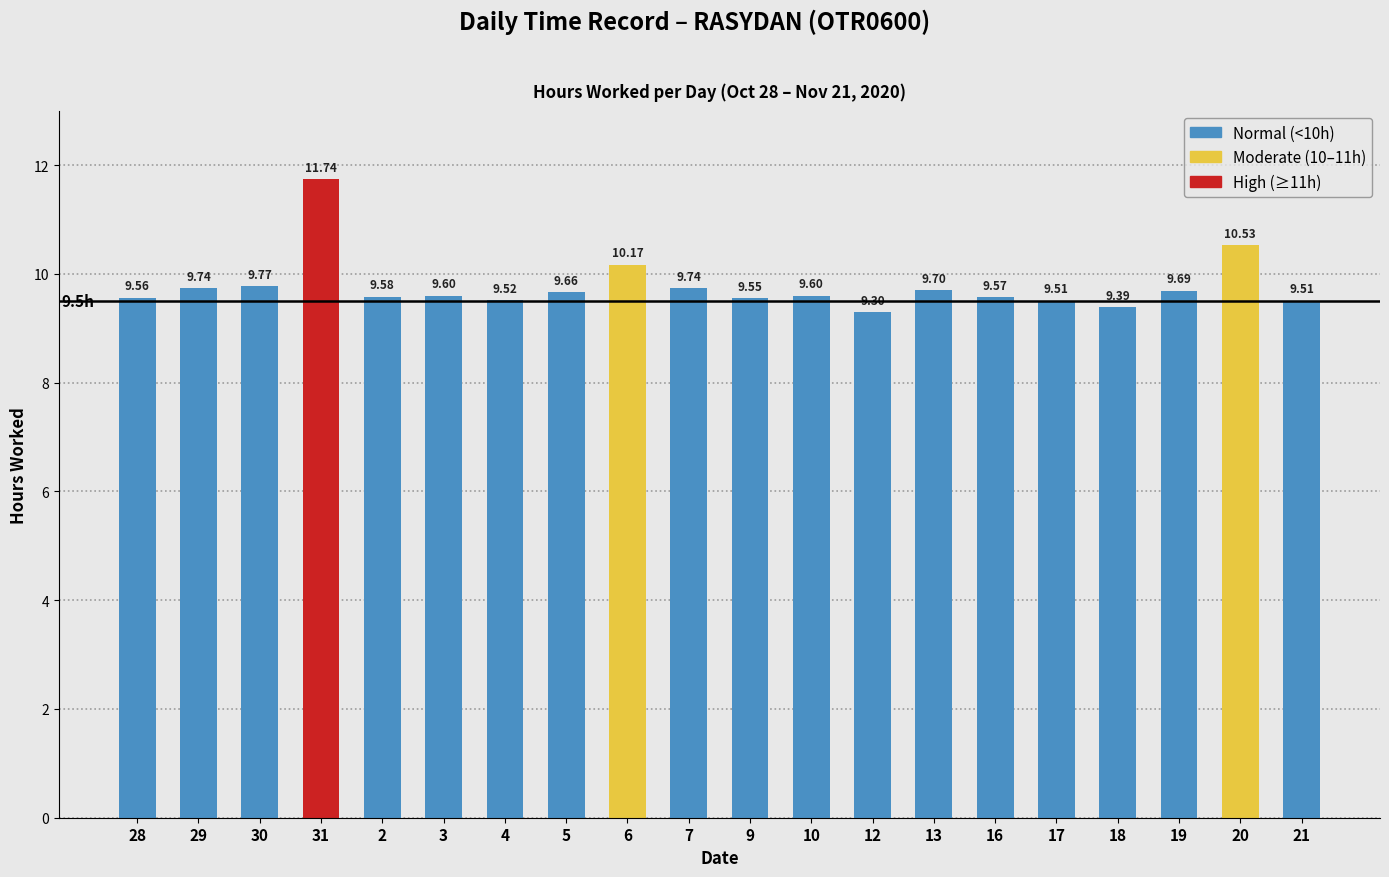

What is the ratio of the value at 6 to the value at 18?

1.1